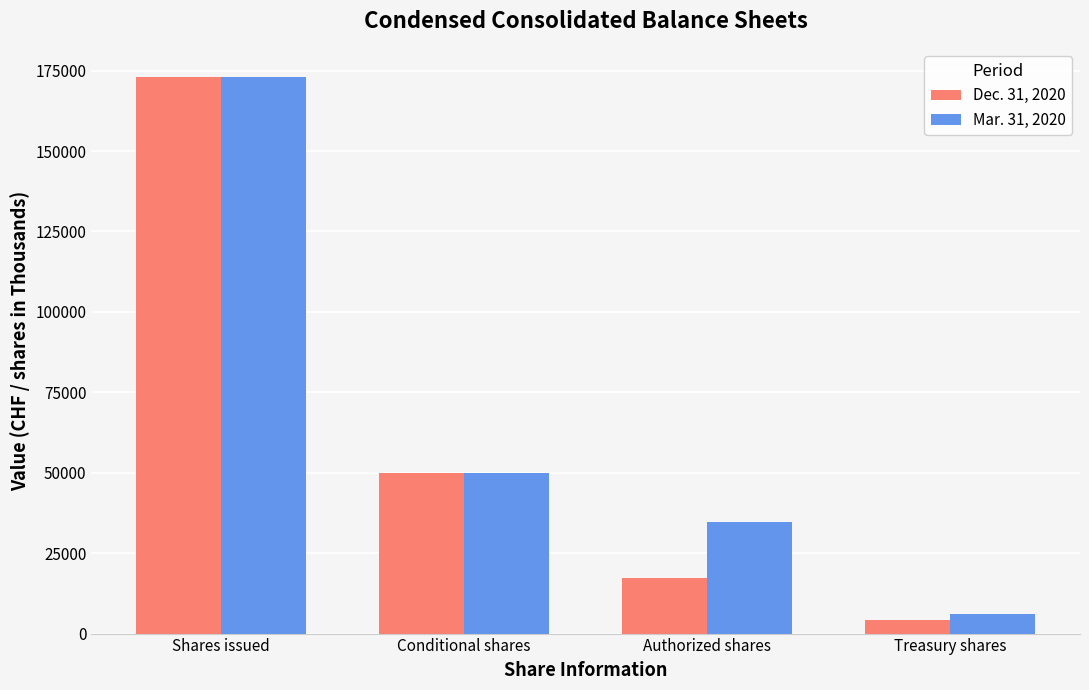

At how many categories does at least one series exceed 39765?

2